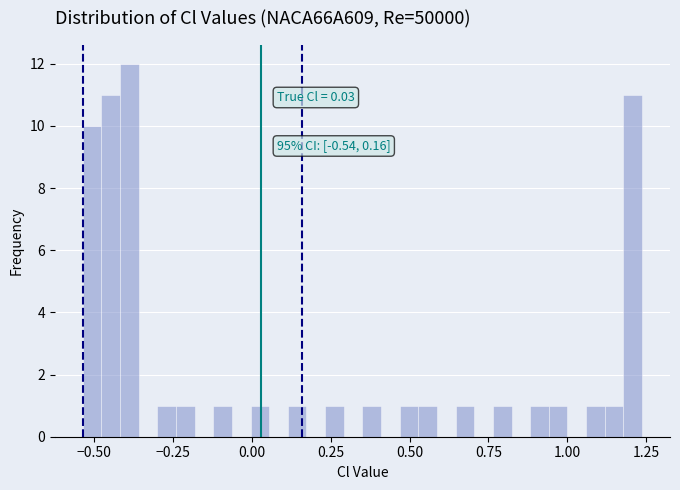

Read against the x-axis, roughly where is the centre of the tallest bar?

-0.40